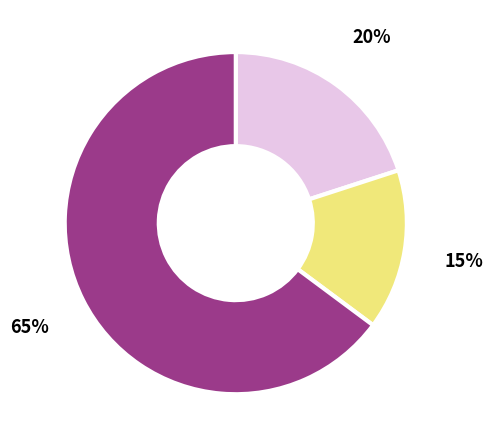

To the nearest percent, what is the average slice percentage?

33%